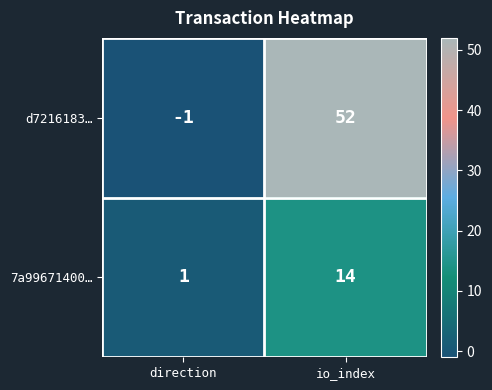

Which series has the largest total across all categories?

d7216183…